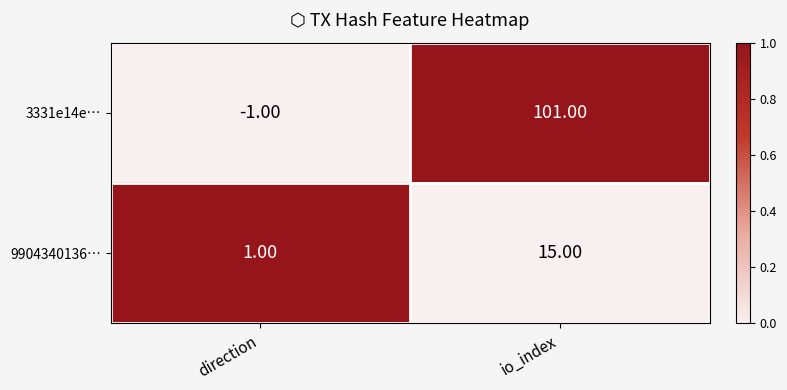

Which series changed the most between direction and io_index?

3331e14e…